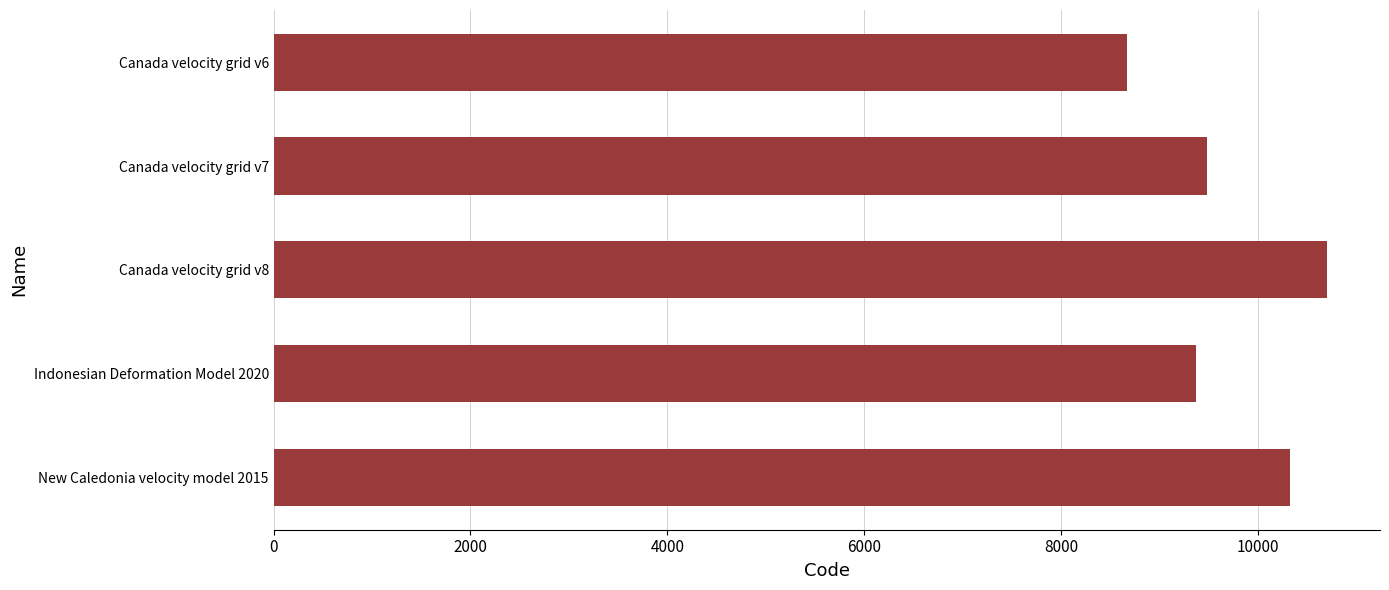

Is it true that the value at New Caledonia velocity model 2015 is 10323?

True